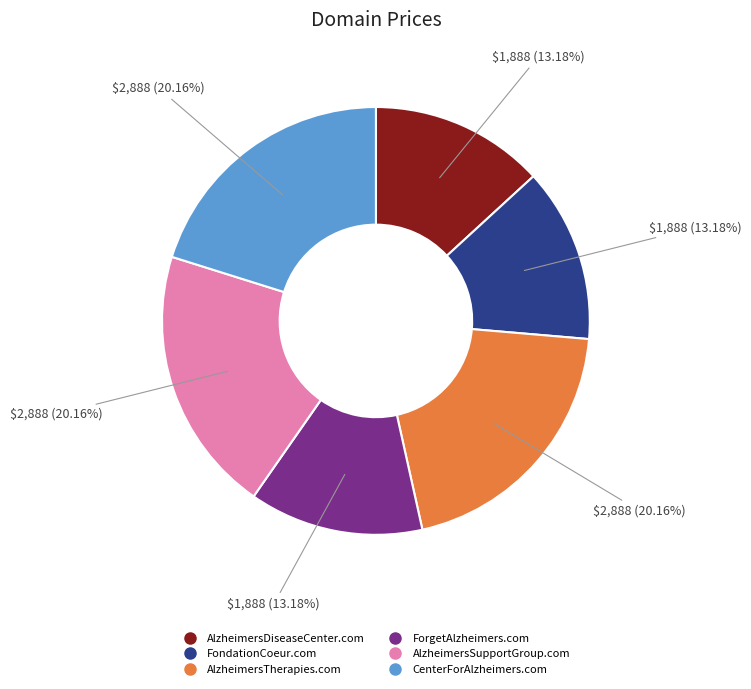

Is it true that AlzheimersDiseaseCenter.com is 13% of the pie?

True